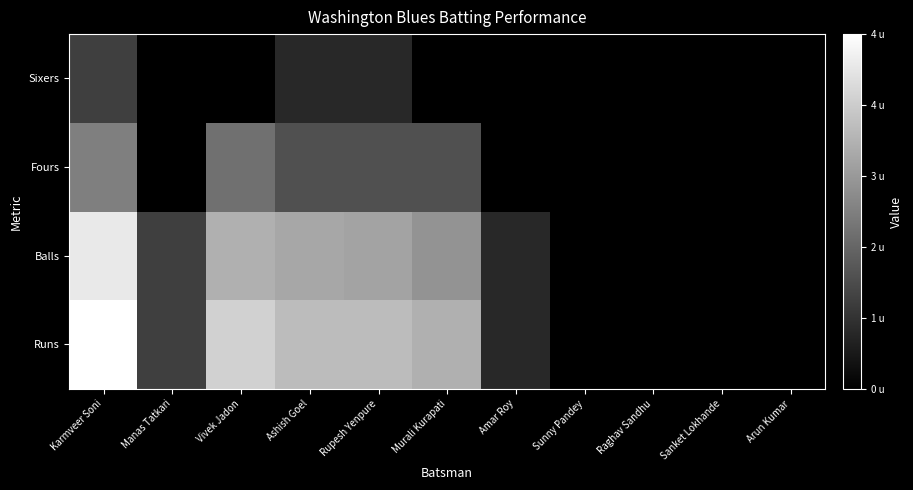

Rank the series at Sanket Lokhande from lowest to highest value.

Runs, Balls, Fours, Sixers